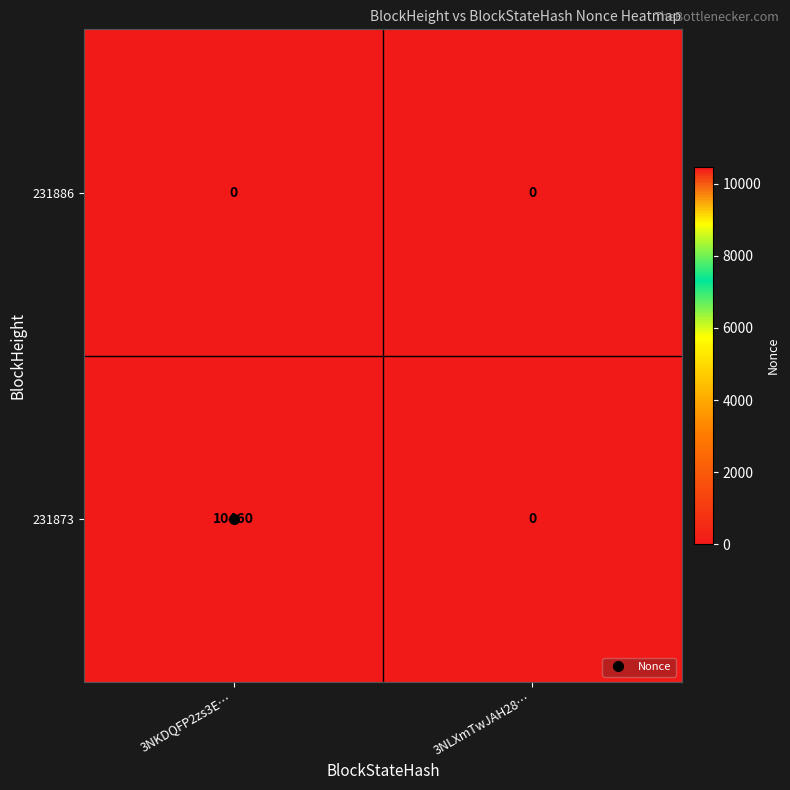

List the series in order of their peak value, highest first.

231873, 231886